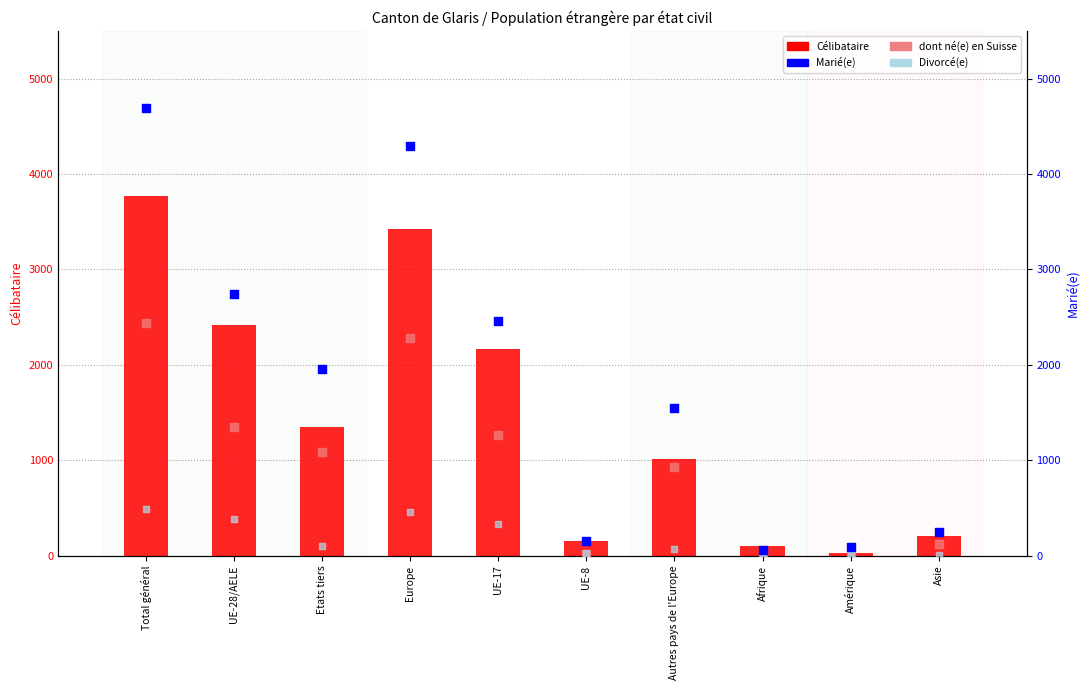

Which series has the largest Y range (max minus min)?

Marié(e)